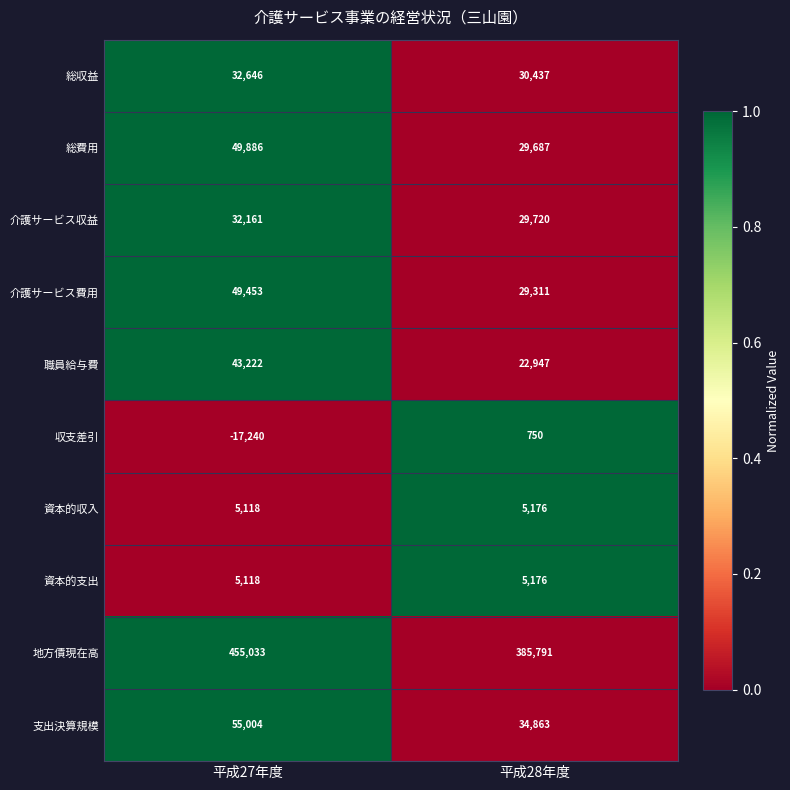

The 資本的支出 series shows 2256 at 平成27年度. True or false?

False